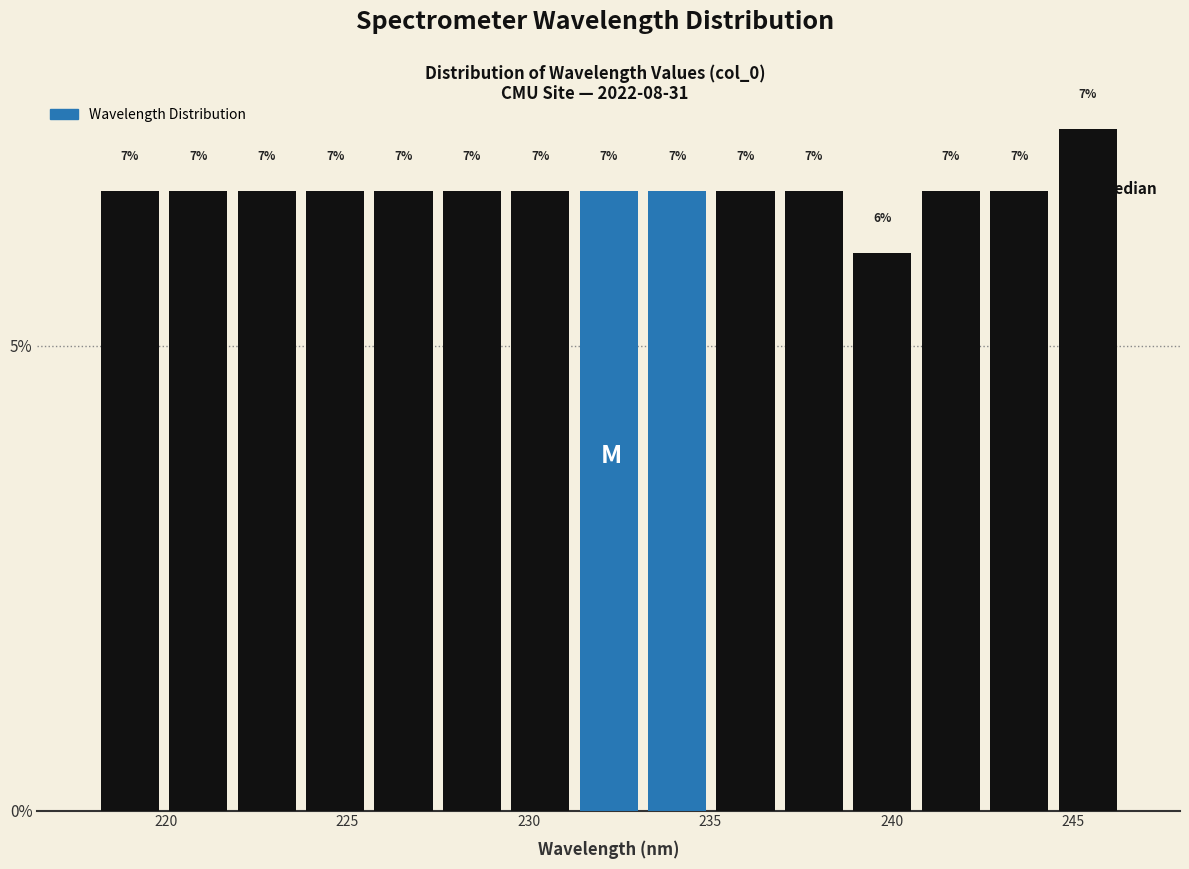

Read against the x-axis, roughly where is the centre of the tallest bar?

245.5